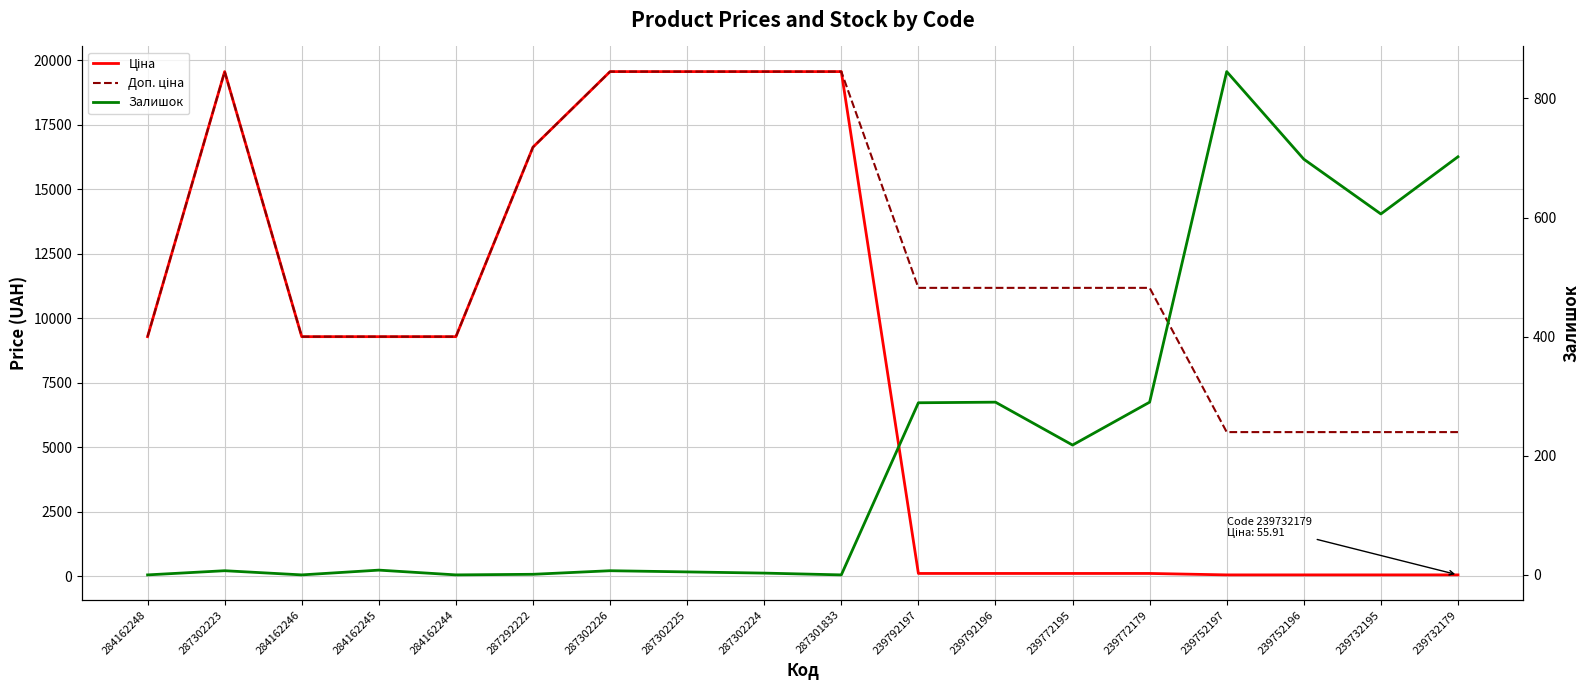

True or false: Залишок has more than 1 points higher than both neighbors.

True